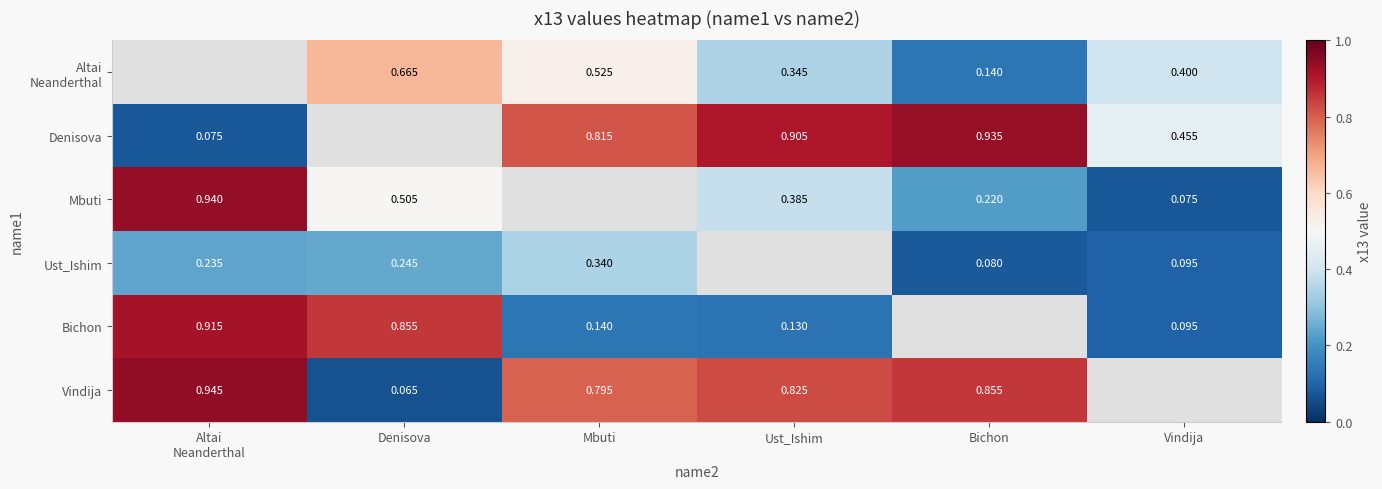

What is the smallest value displayed?

0.1